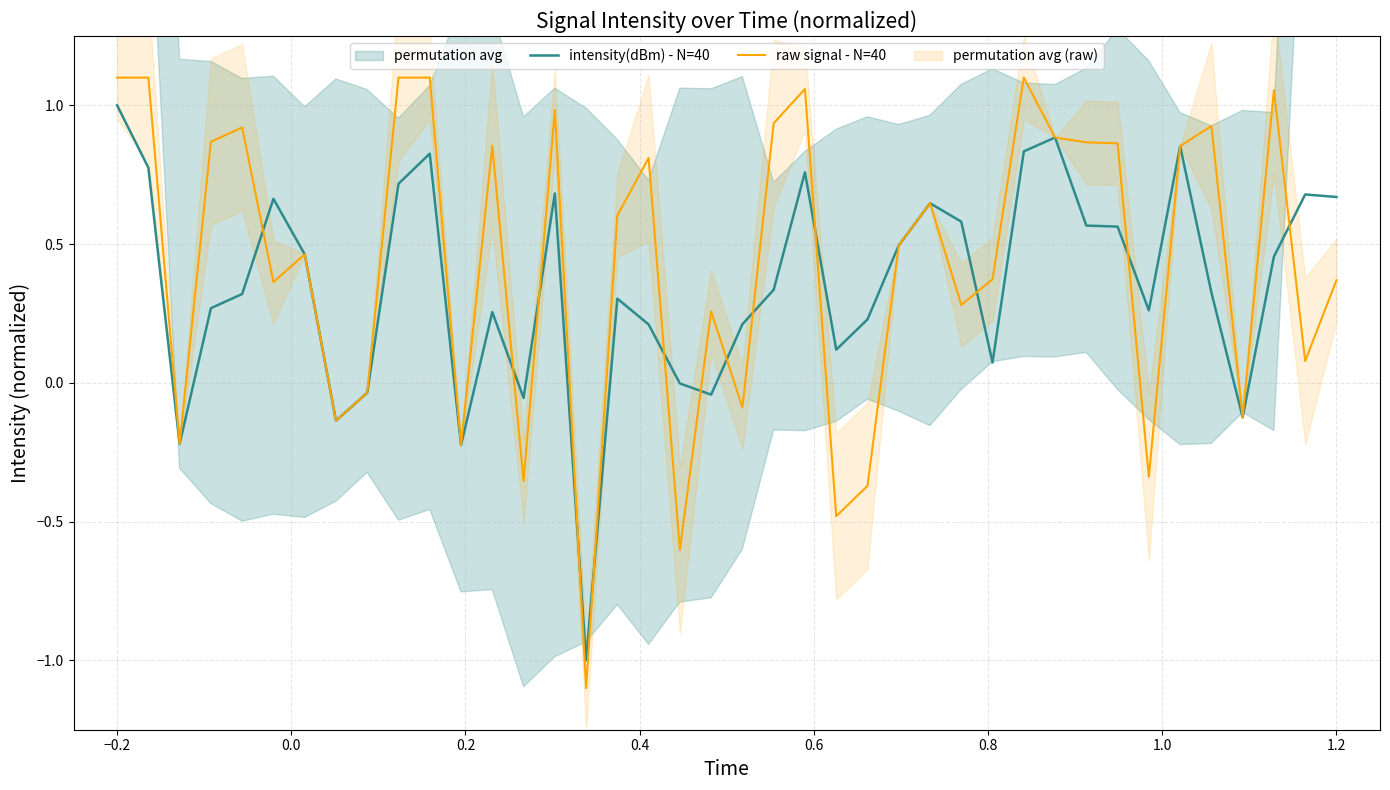

Is it true that intensity(dBm) - N=40 equals 0.3 at 37?

False